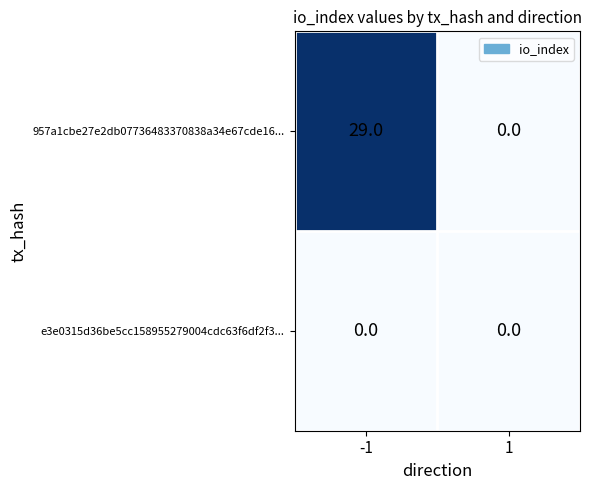

Reading left to right, what are all the values shown in this chart?

957a1cbe27e2db07736483370838a34e67cde16...: -1=29	1=0
e3e0315d36be5cc158955279004cdc63f6df2f3...: -1=0	1=0